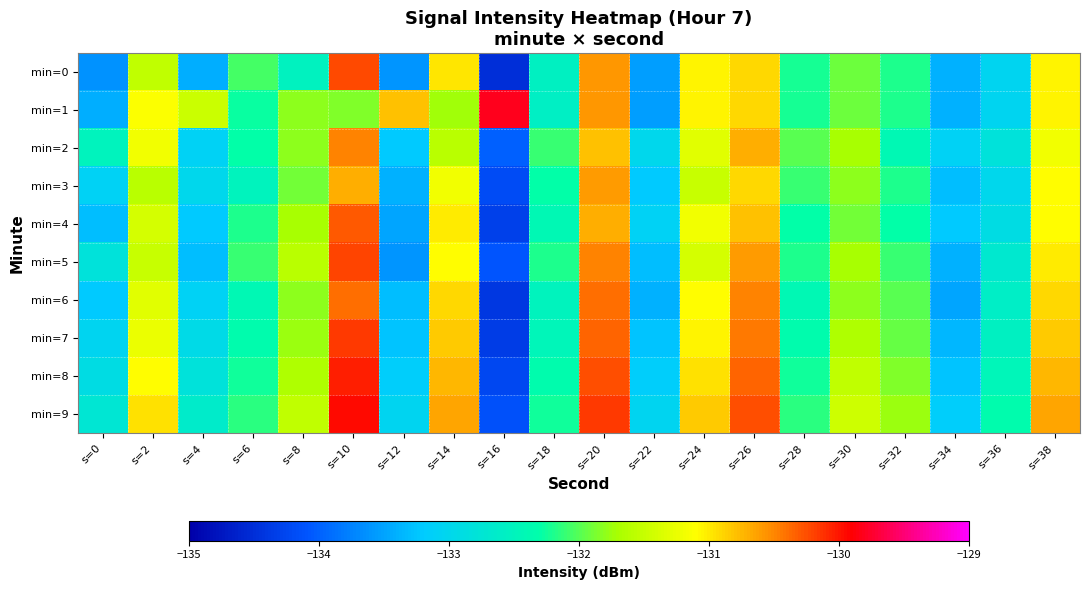

What is the total value across all series at s=18?

-1323.7